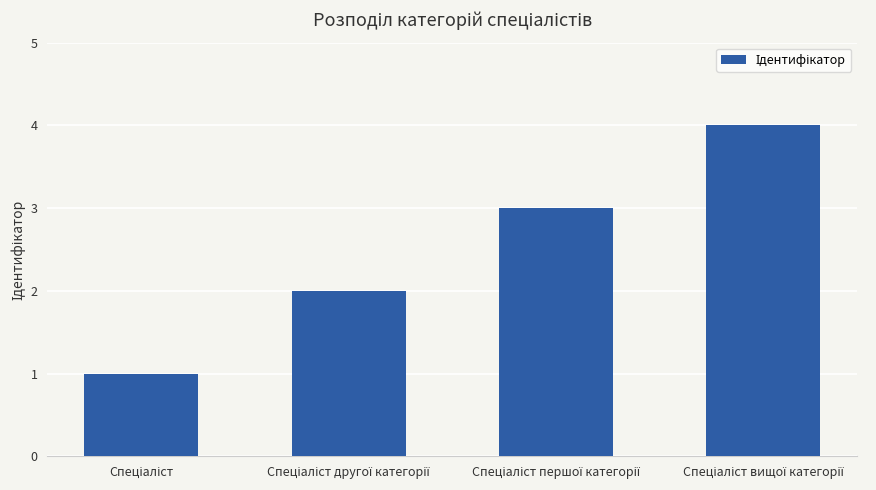

What is the difference between the maximum and minimum values?

3